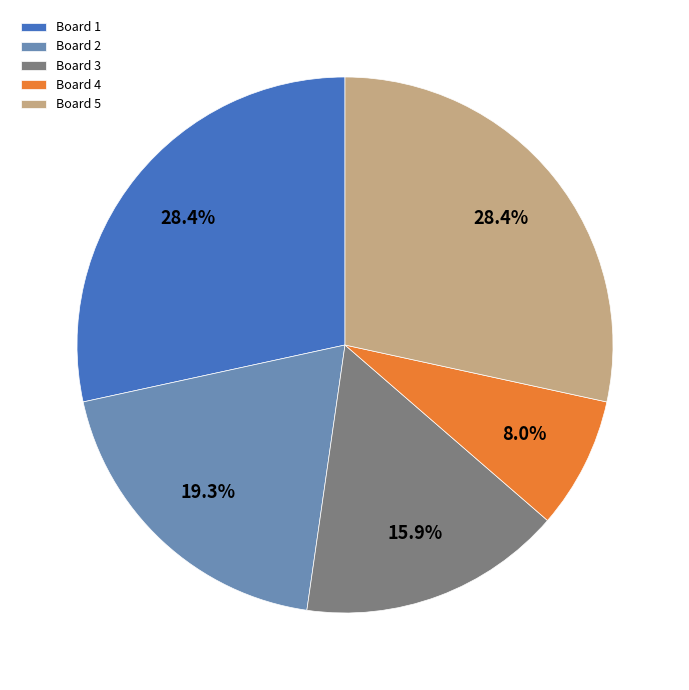

Which slice is the smallest?

Board 4